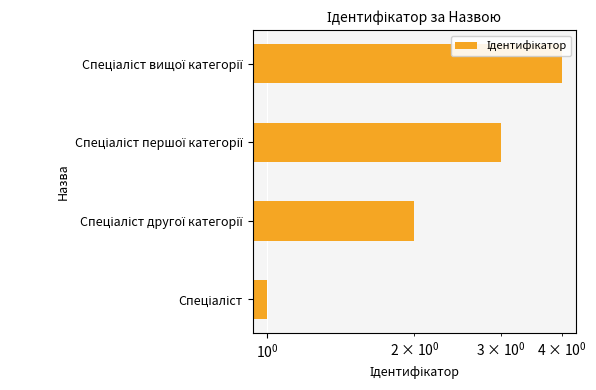

How many values are between 2 and 4?

3